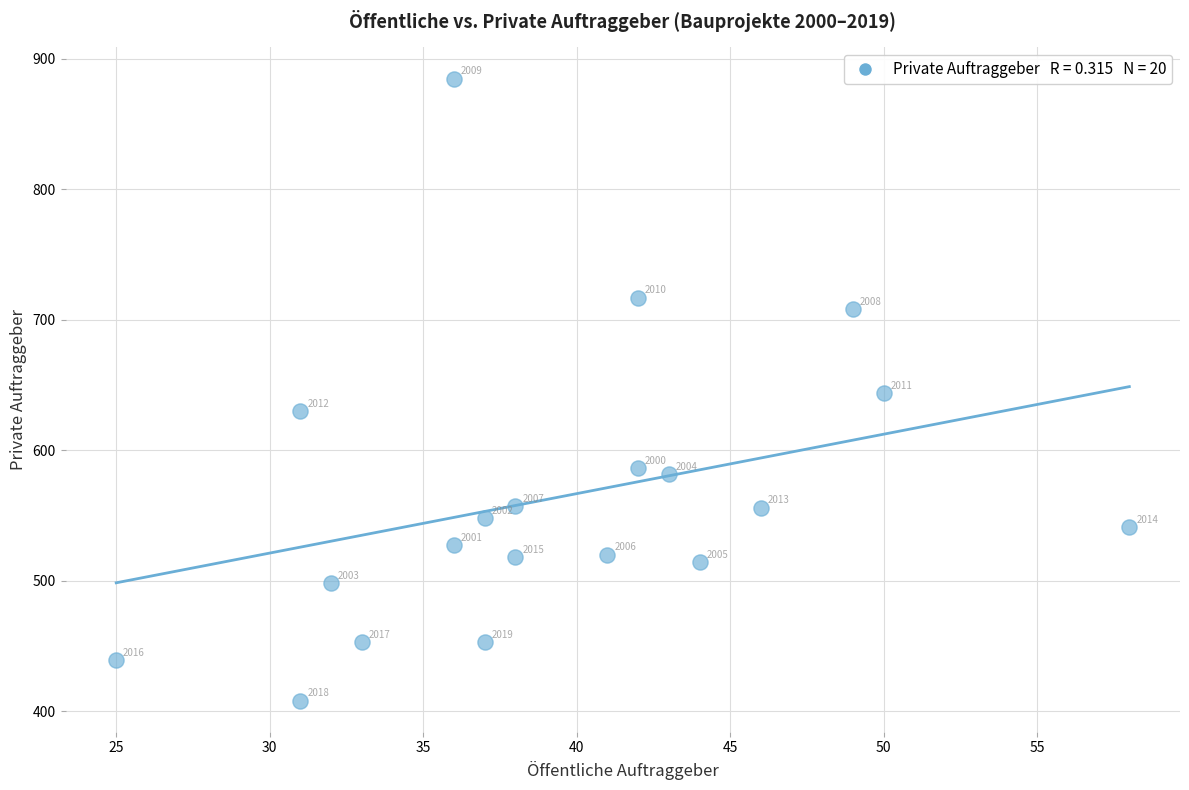

What is the range of X values (max minus min)?

33